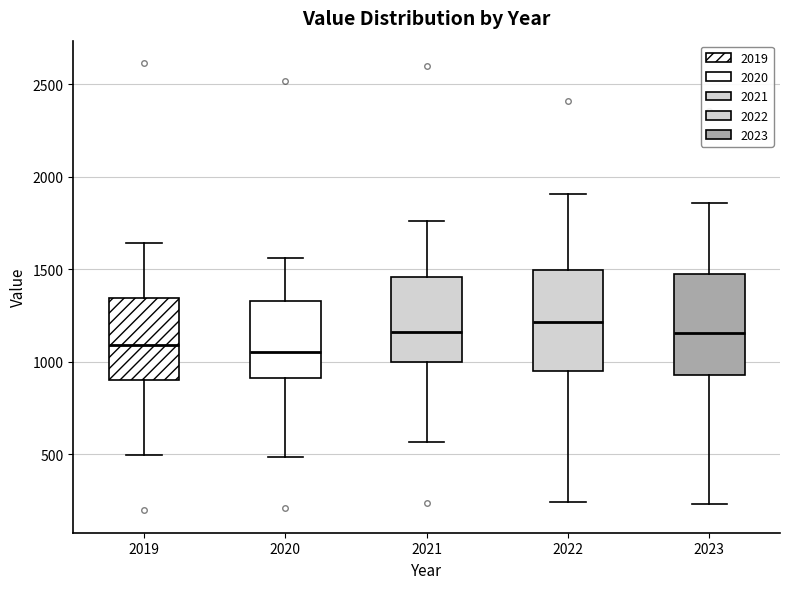

Reading left to right, transcribe this box plot: for each box, give where its median line is, the range the box spans, and where its two whiskers end, as read against the y-axis. The values are not printed on the chart, so give them approximately, as read against the axis.

2019: median 1100, box 900 to 1350, whiskers 500 to 1650
2020: median 1050, box 900 to 1350, whiskers 500 to 1550
2021: median 1150, box 1000 to 1450, whiskers 550 to 1750
2022: median 1200, box 950 to 1500, whiskers 250 to 1900
2023: median 1150, box 950 to 1500, whiskers 250 to 1850